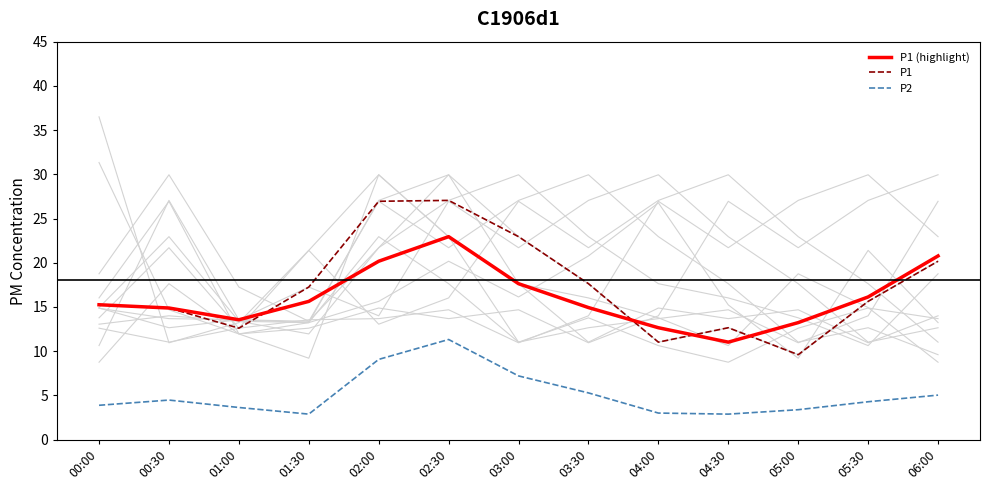

Rank the categories by P1 (highlight) value from lowest to highest.

04:30, 04:00, 05:00, 01:00, 00:30, 03:30, 00:00, 01:30, 05:30, 03:00, 02:00, 06:00, 02:30